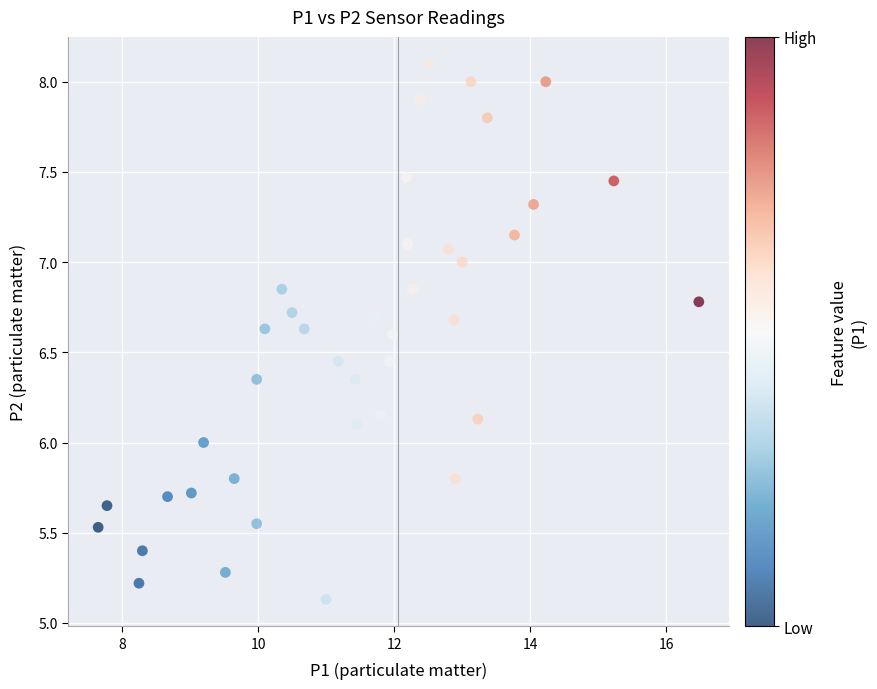

What is the range of Y values (max minus min)?

3.0